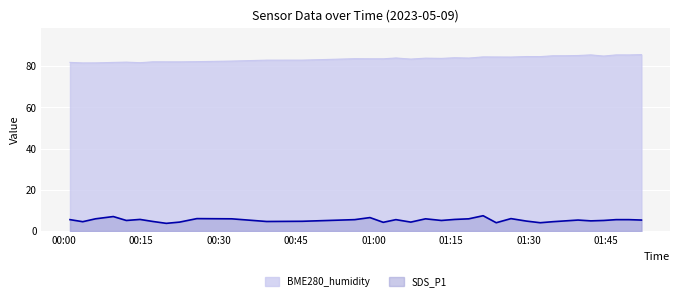

The value of BME280_humidity at 2023/05/09 01:34:40 is 85.0. True or false?

True